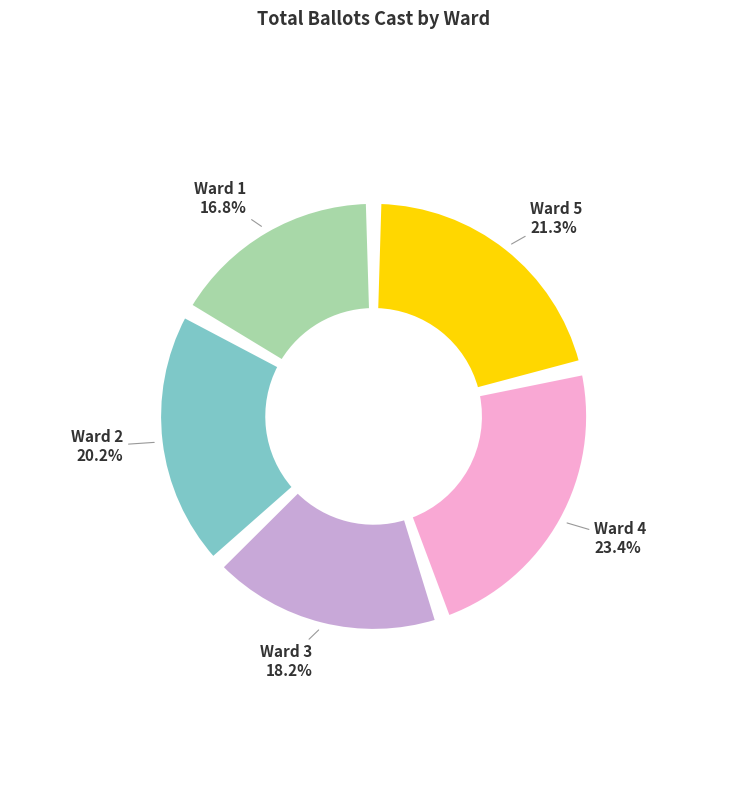

What is the smallest slice in the pie chart?

Ward 1